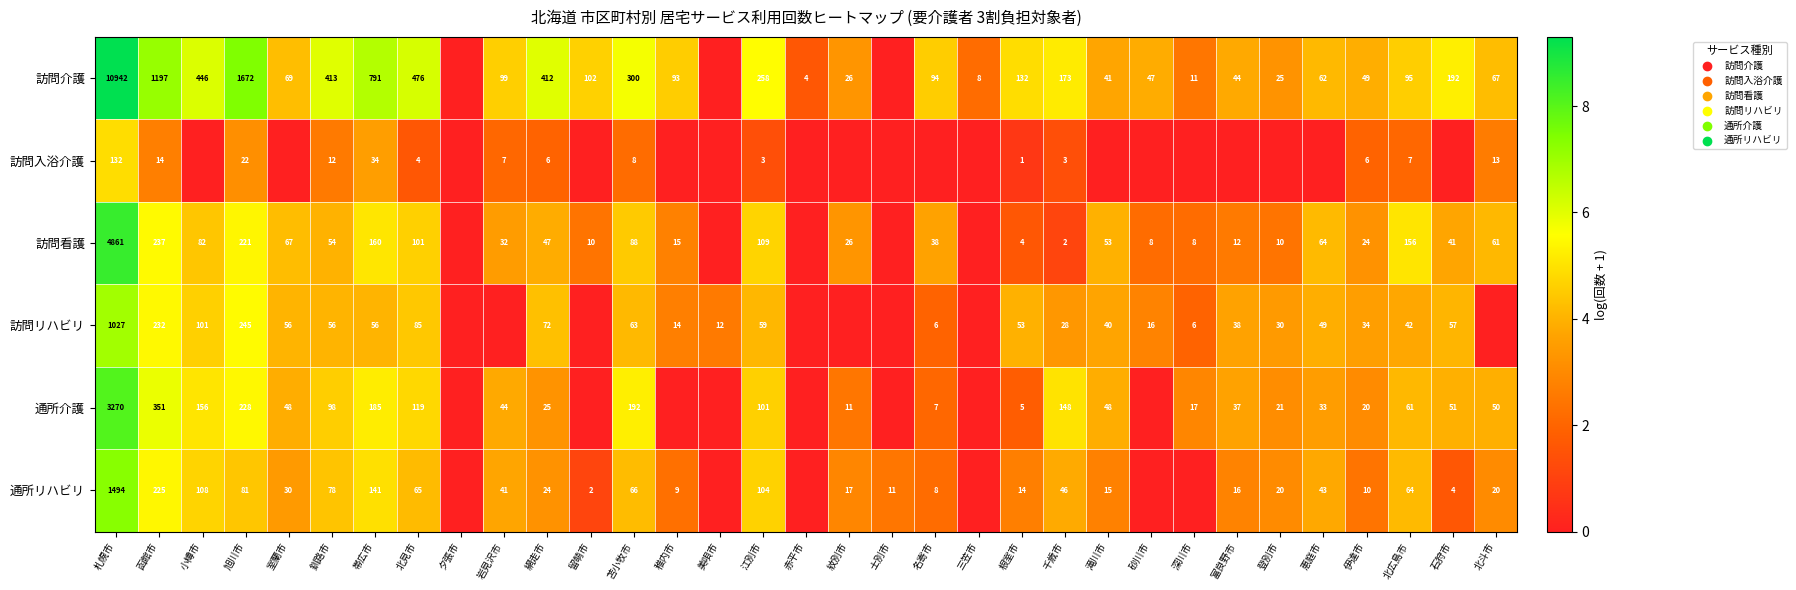

The value of 通所介護 at 根室市 is 1. True or false?

False